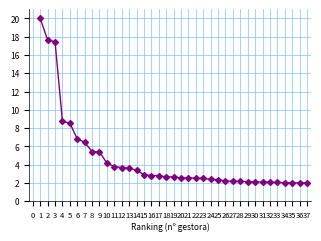

What is the value of the 19th point from the left?

2.7